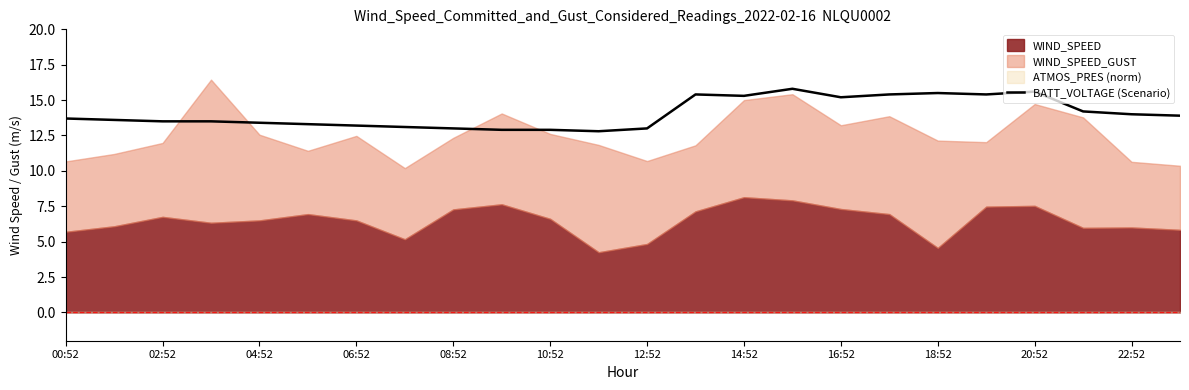

The BATT_VOLTAGE (Scenario) series shows 13.0 at 12:52. True or false?

True